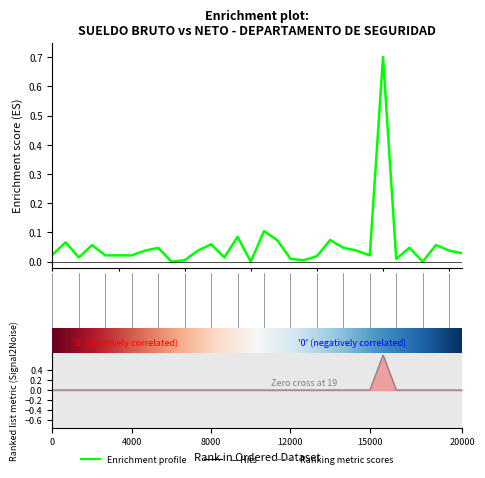

The chart shows a value of 0.0 at 0. True or false?

False